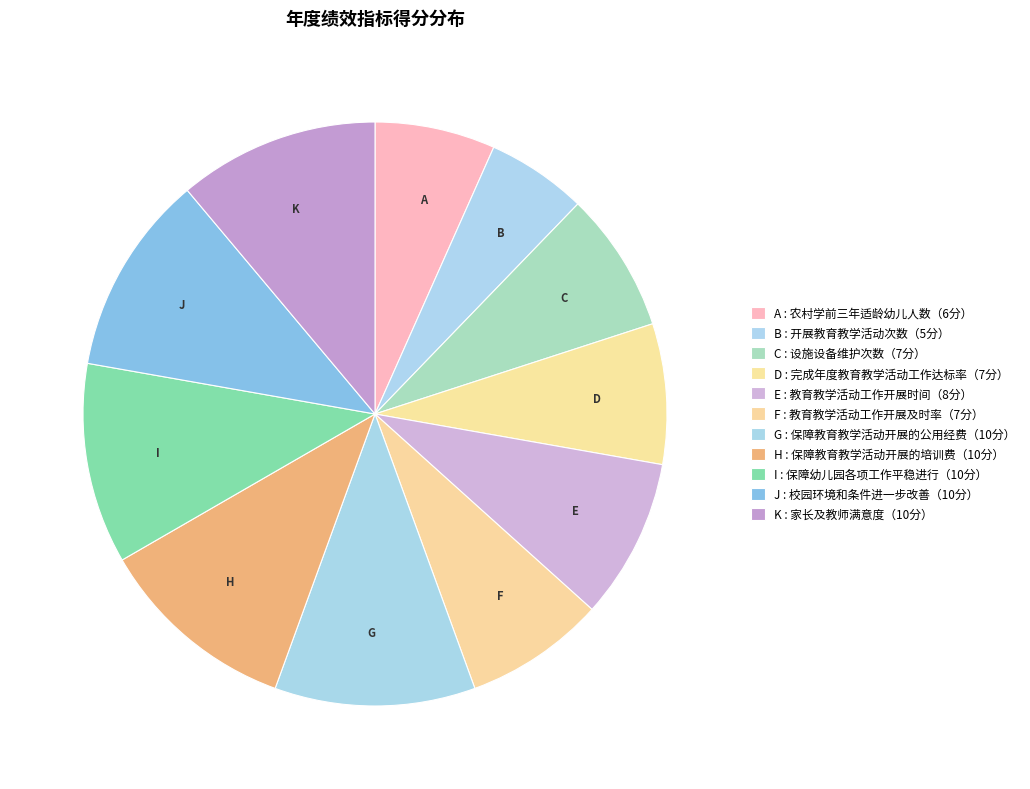

Which slice is the smallest?

B